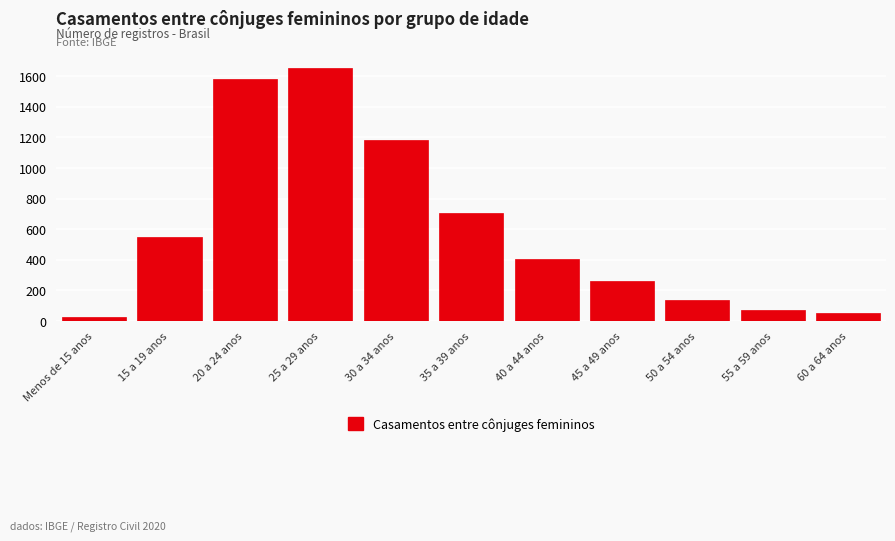

Reading left to right, transcribe all the data shown in this chart.

29	552	1579	1653	1182	708	404	260	140	73	51